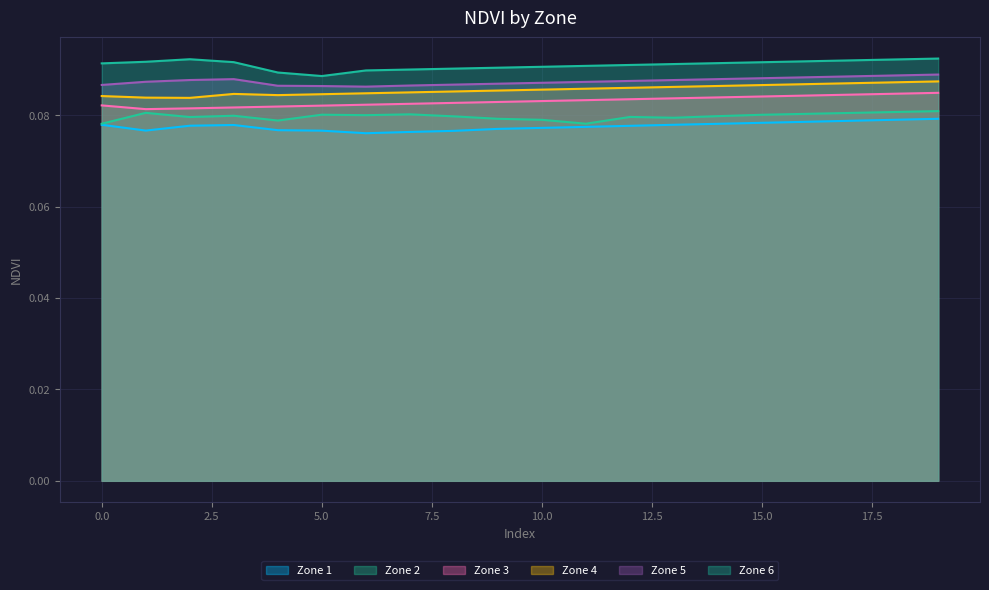

Between 3 and 10, which series saw the biggest shift?

Zone 3